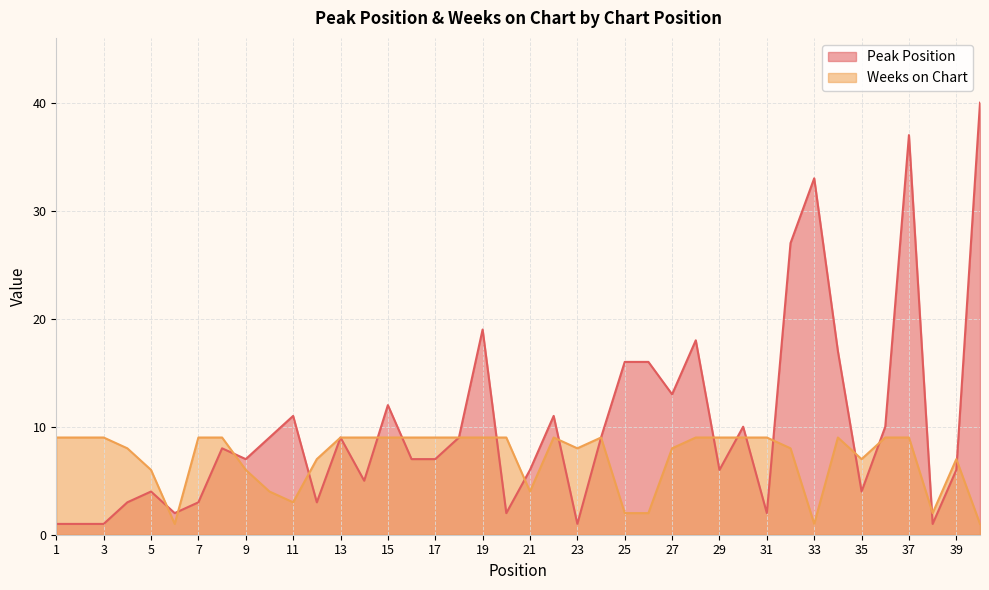

Rank the series at 1 from highest to lowest value.

Weeks on Chart, Peak Position